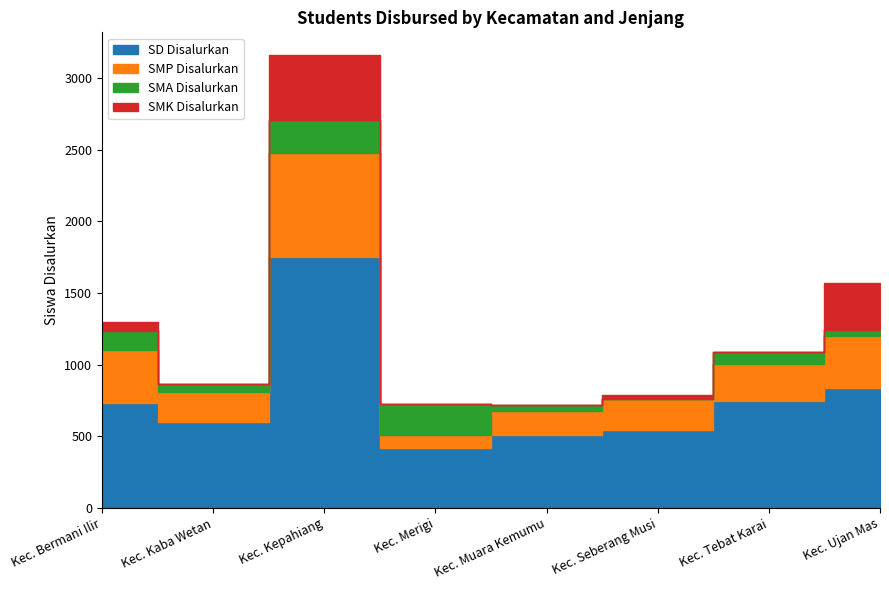

True or false: SMK Disalurkan has a value of 0 at Kec. Merigi.

True